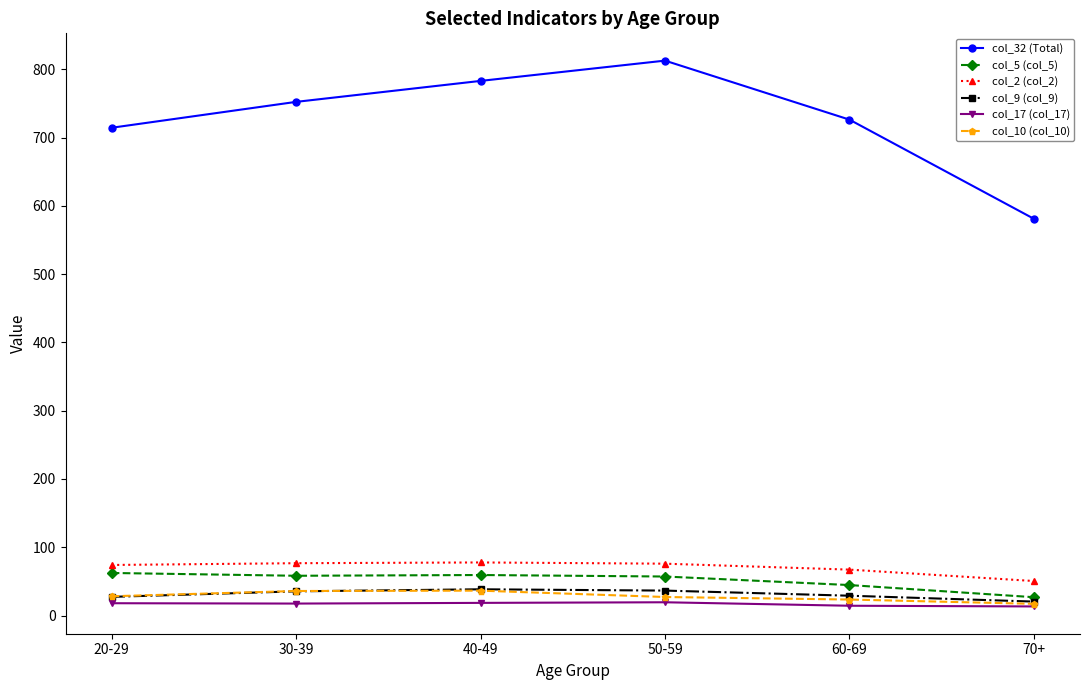

At which label does col_2 (col_2) first exceed 76?

30-39